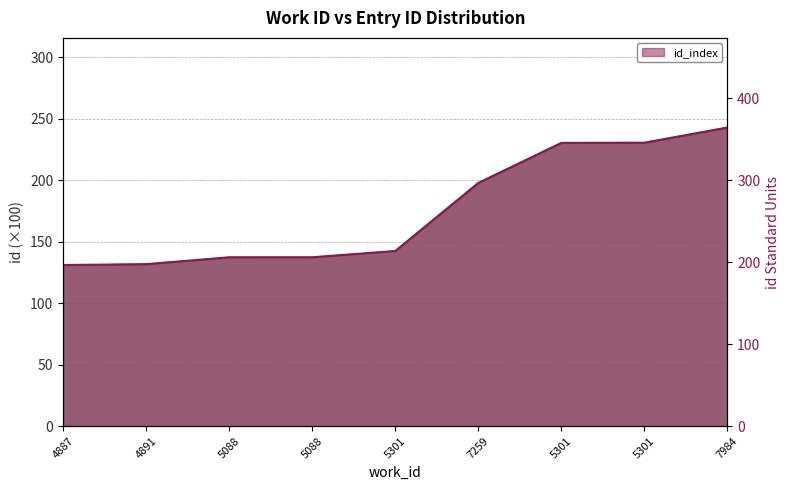

At which label is the value closest to 280?

7259